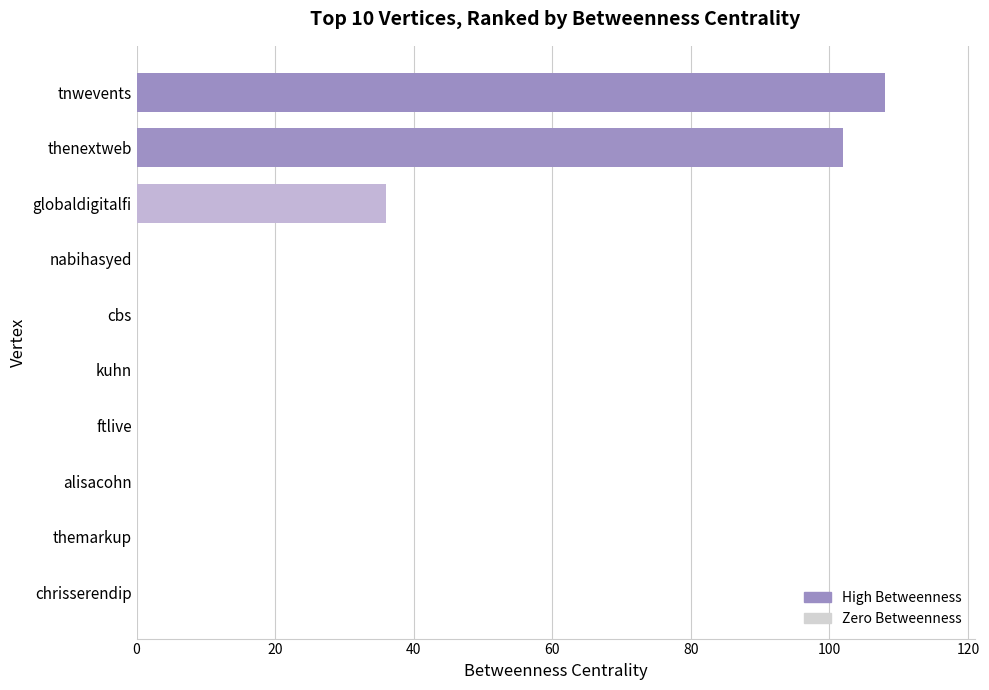

Between nabihasyed and thenextweb, which is larger?

thenextweb